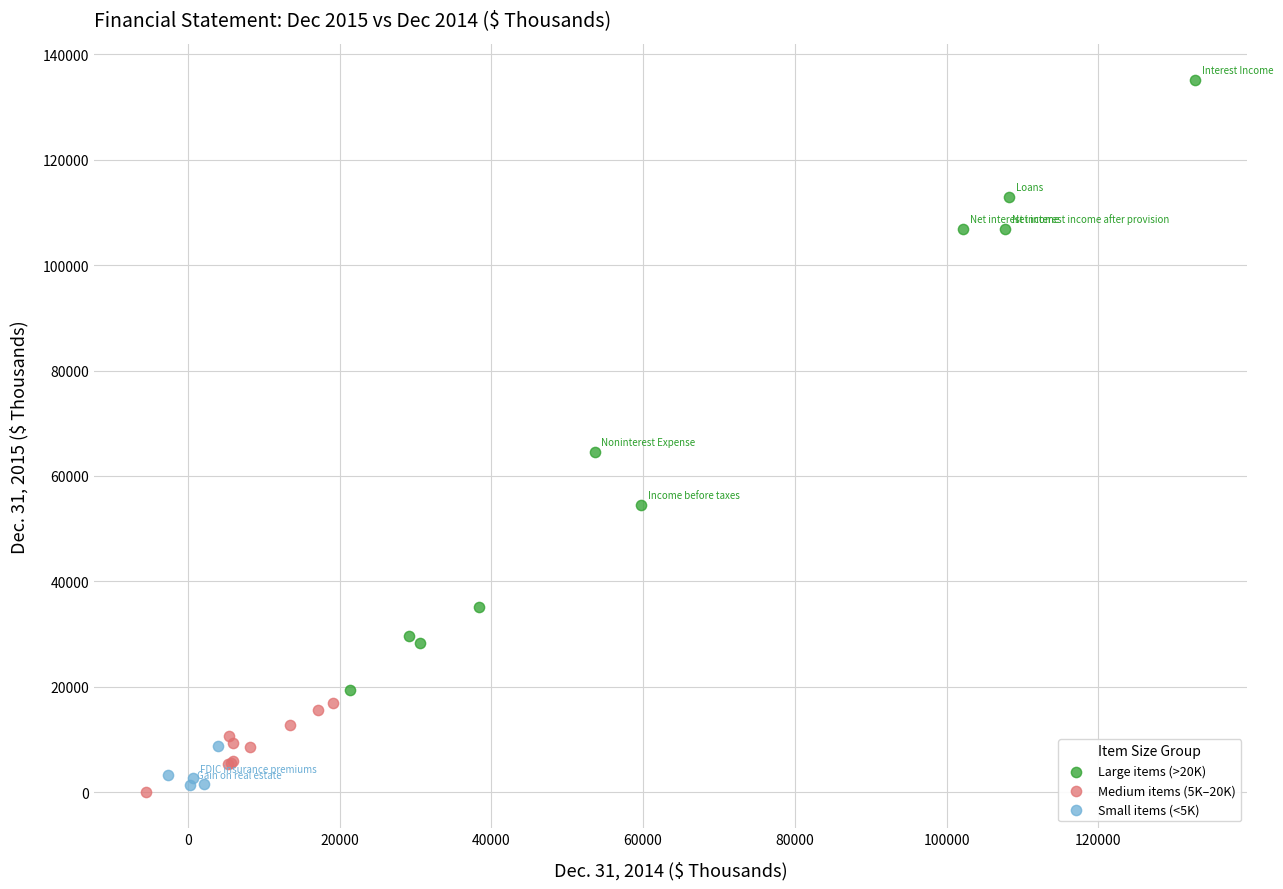

Which series contains the highest Y value?

Large items (>20K)